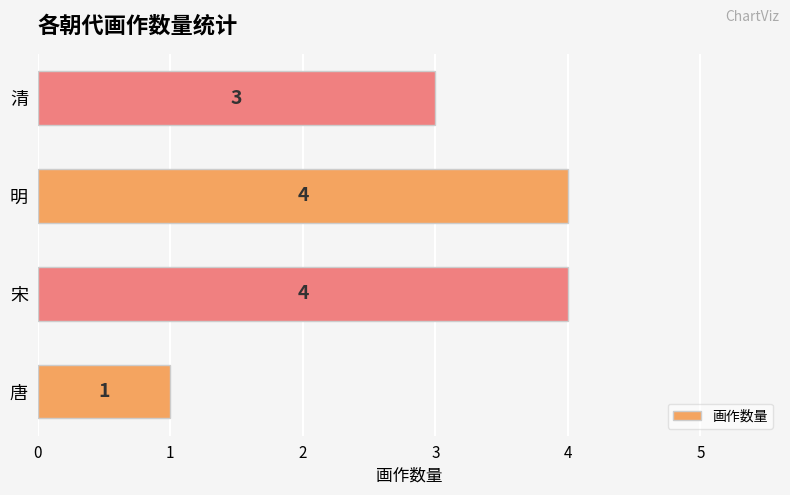

How many values are between 3 and 4?

3